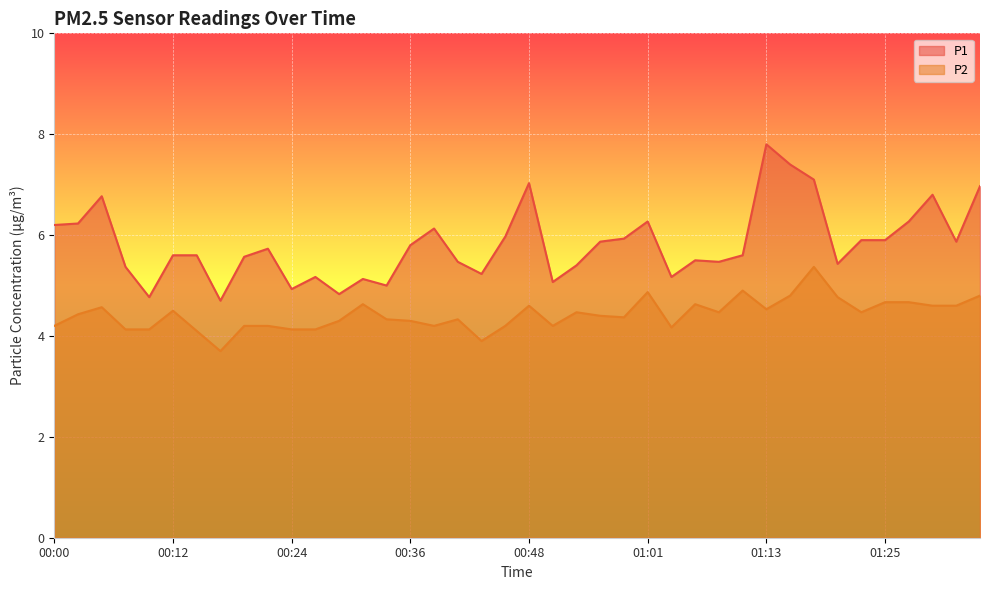

What is the difference between the second highest and second lowest values in the P1 series?

2.6